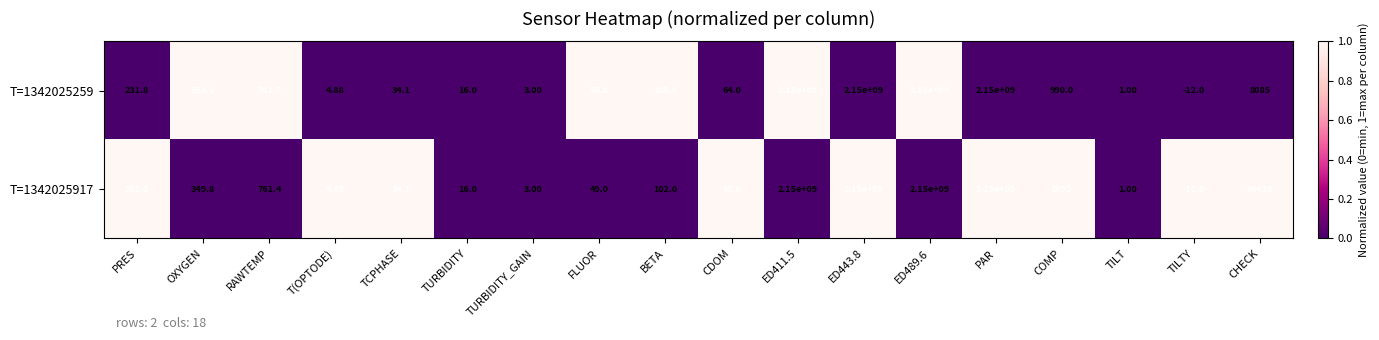

At which label does T=1342025259 first exceed 231?

PRES